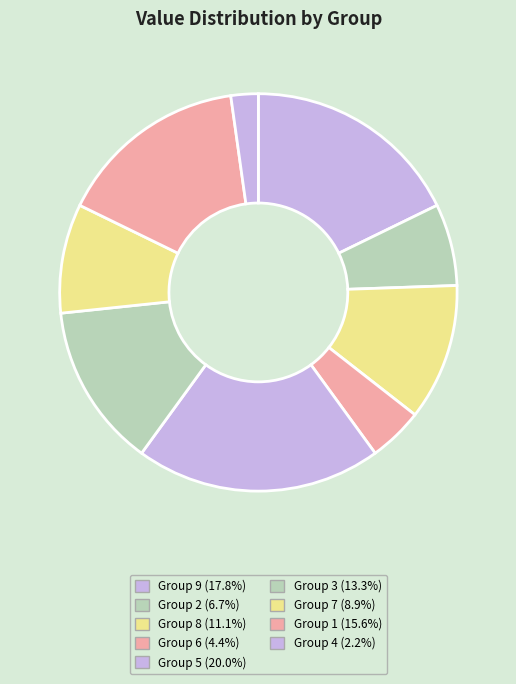

How many segments does this pie chart have?

9